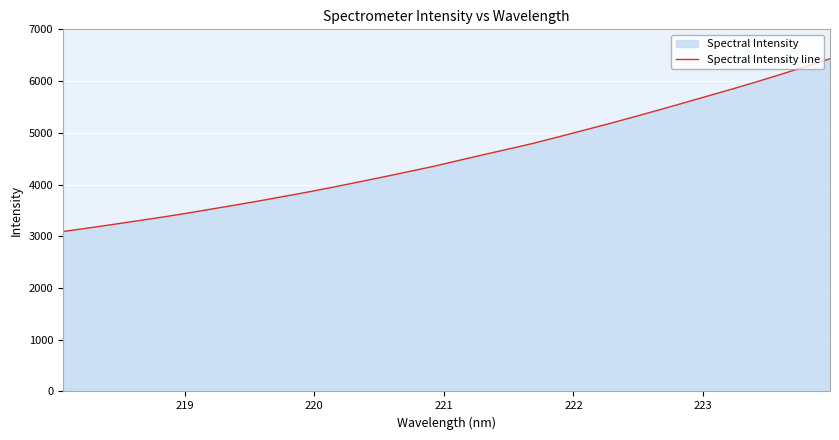

What is the minimum value shown in the chart?

3091.8